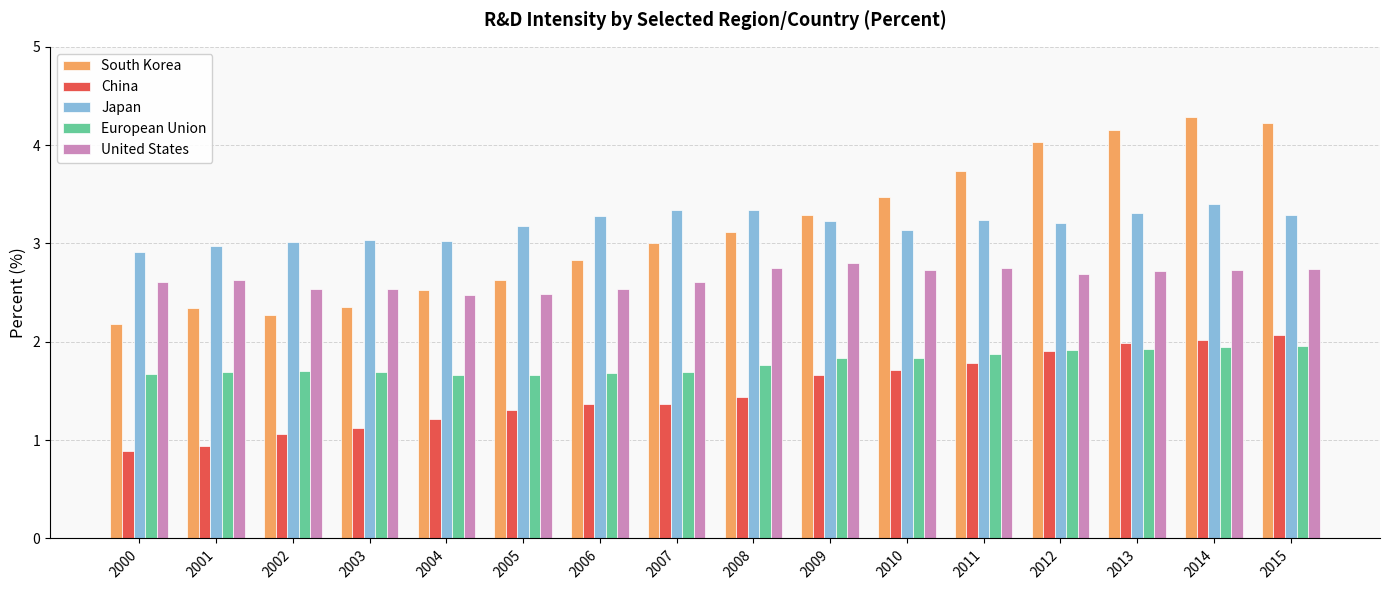

What is the value of the China bar at the 5th from the left?

1.2